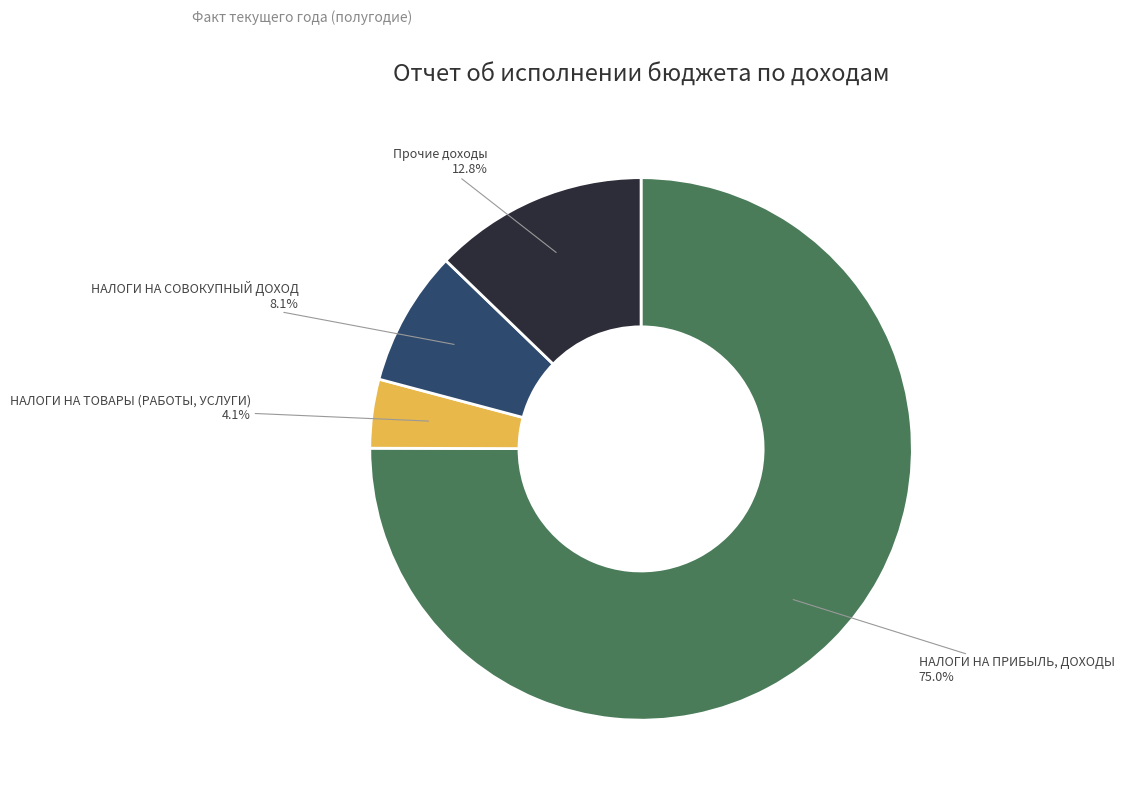

Which has a higher value, НАЛОГИ НА ПРИБЫЛЬ, ДОХОДЫ or Прочие доходы?

НАЛОГИ НА ПРИБЫЛЬ, ДОХОДЫ